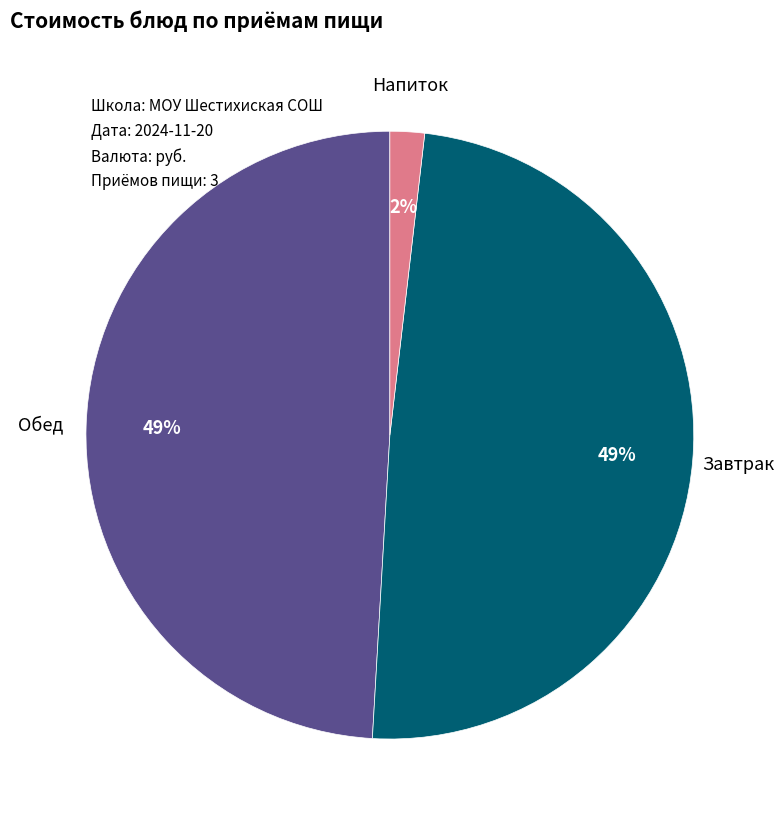

Does any single category account for the majority?

No